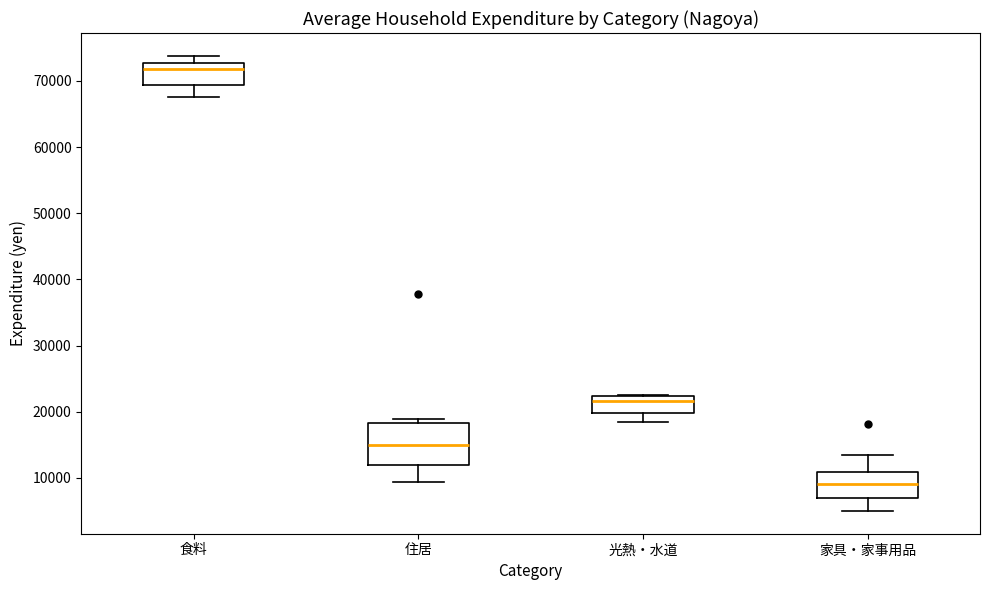

Reading left to right, read every box against the y-axis: the position of its median line, the range the box covers, and the ends of its whiskers. The values are not printed on the chart, so give them approximately, as read against the axis.

食料: median 72000, box 69000 to 73000, whiskers 68000 to 74000
住居: median 15000, box 12000 to 18000, whiskers 9000 to 19000
光熱・水道: median 22000 (just below the box's upper edge), box 20000 to 22000, whiskers 18000 to 23000
家具・家事用品: median 9000, box 7000 to 11000, whiskers 5000 to 13000